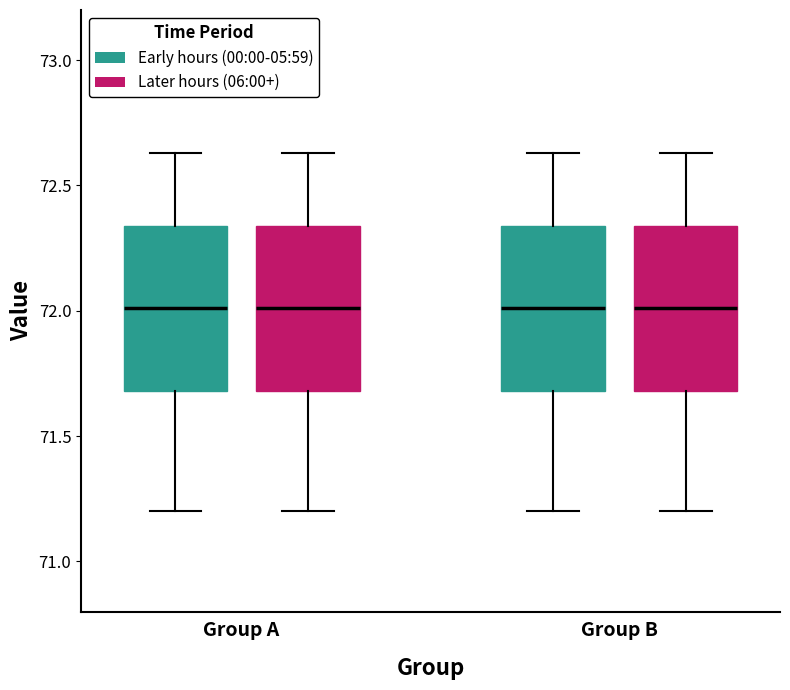

Reading left to right, transcribe this box plot: for each box, give where its median line is, the range the box spans, and where its two whiskers end, as read against the y-axis. The values are not printed on the chart, so give them approximately, as read against the axis.

Group A (Early hours (00:00-05:59)): median 72.00, box 71.70 to 72.35, whiskers 71.20 to 72.65
Group A (Later hours (06:00+)): median 72.00, box 71.70 to 72.35, whiskers 71.20 to 72.65
Group B (Early hours (00:00-05:59)): median 72.00, box 71.70 to 72.35, whiskers 71.20 to 72.65
Group B (Later hours (06:00+)): median 72.00, box 71.70 to 72.35, whiskers 71.20 to 72.65